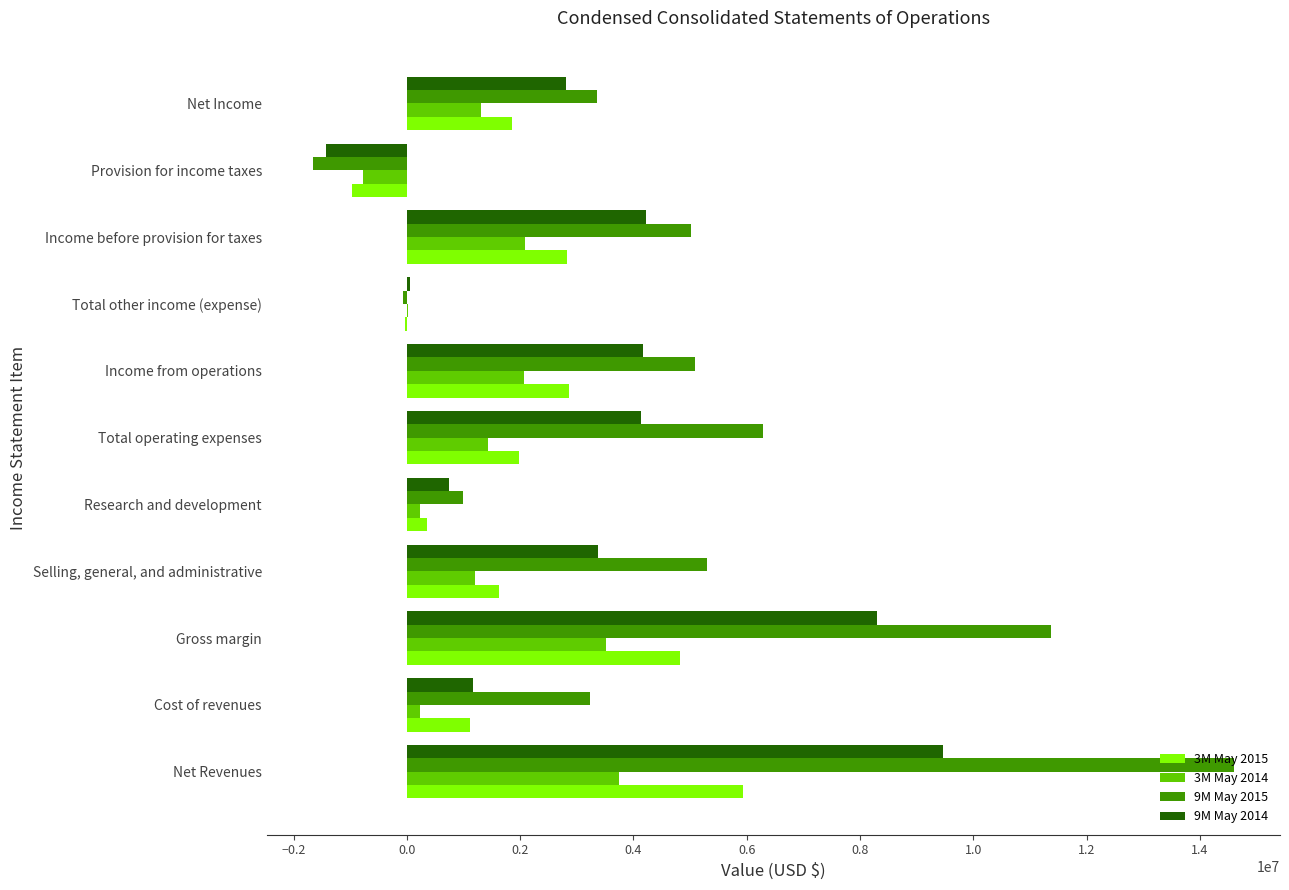

Which category has the highest value in the 3M May 2015 series?

Net Revenues